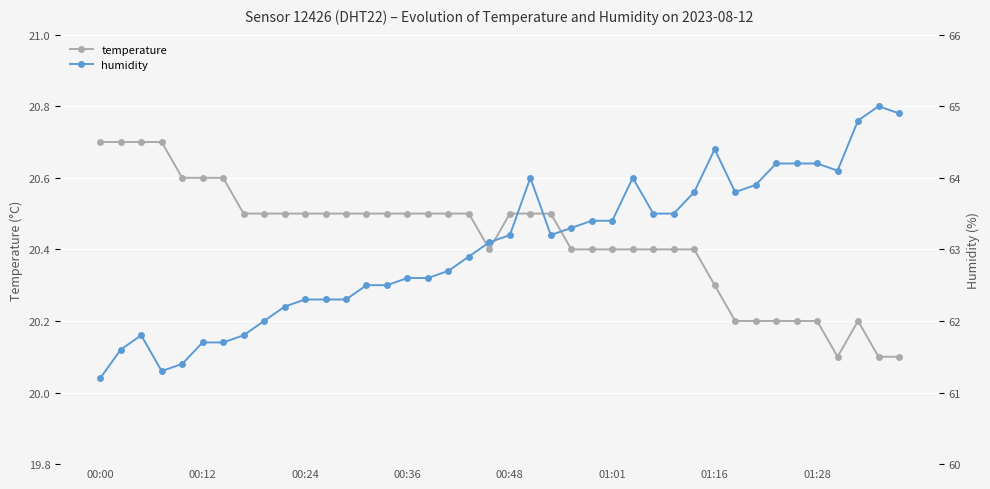

List the series in order of their peak value, lowest first.

temperature, humidity